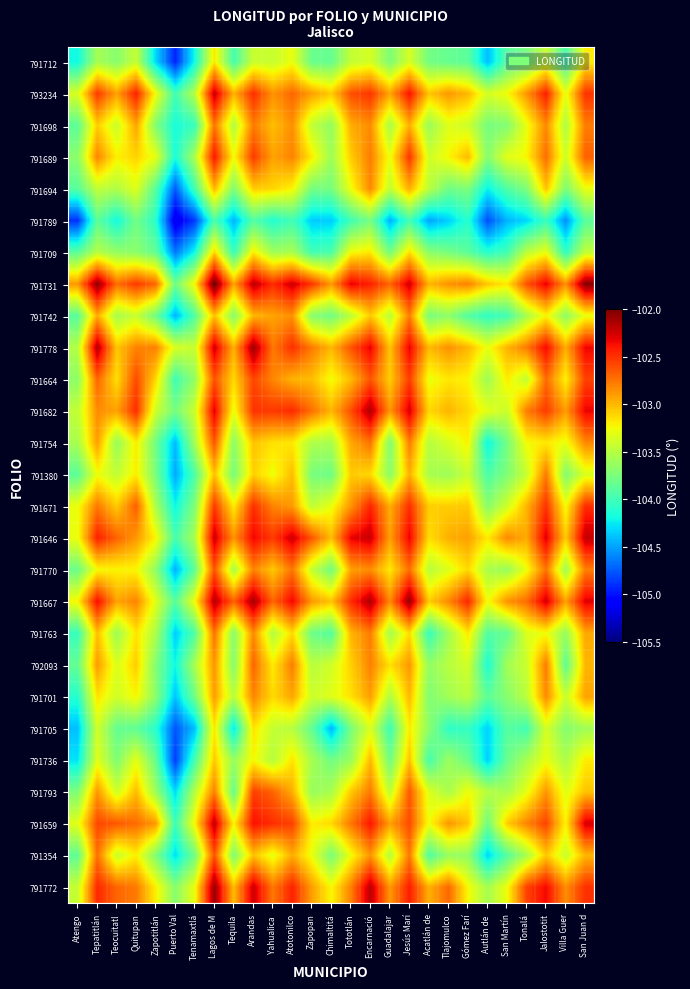

What is the spread (max minus min) of values at Atotonilco?

1.8